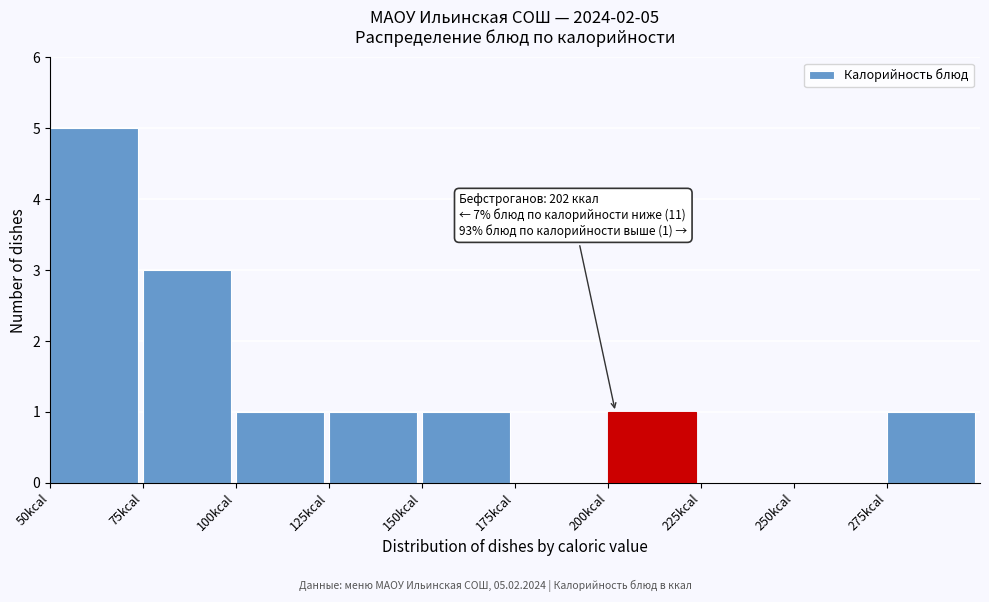

Over which range of the x-axis is the bar tallest?

50 to 75